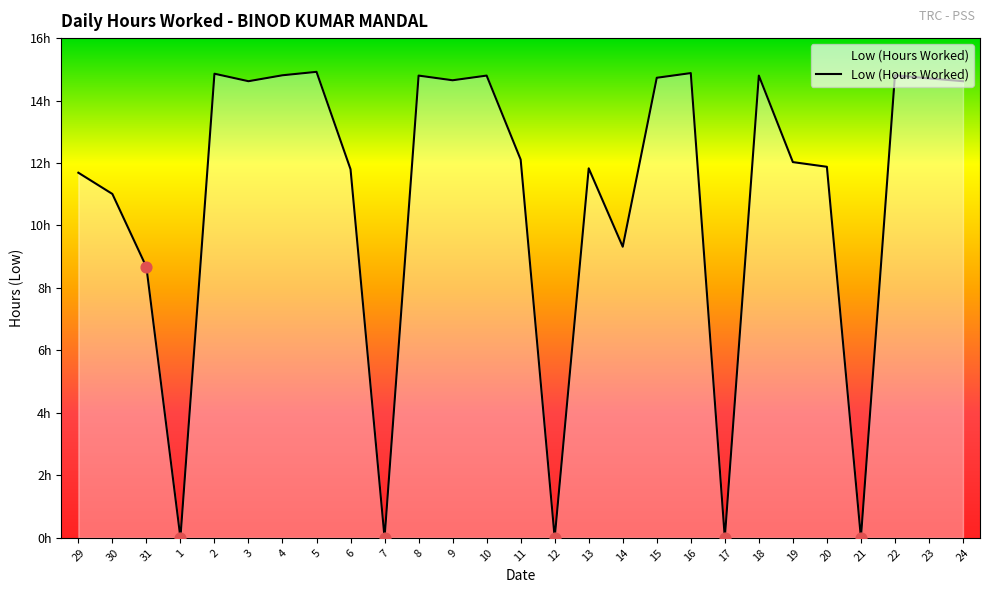

Does the chart have visible grid lines?

No